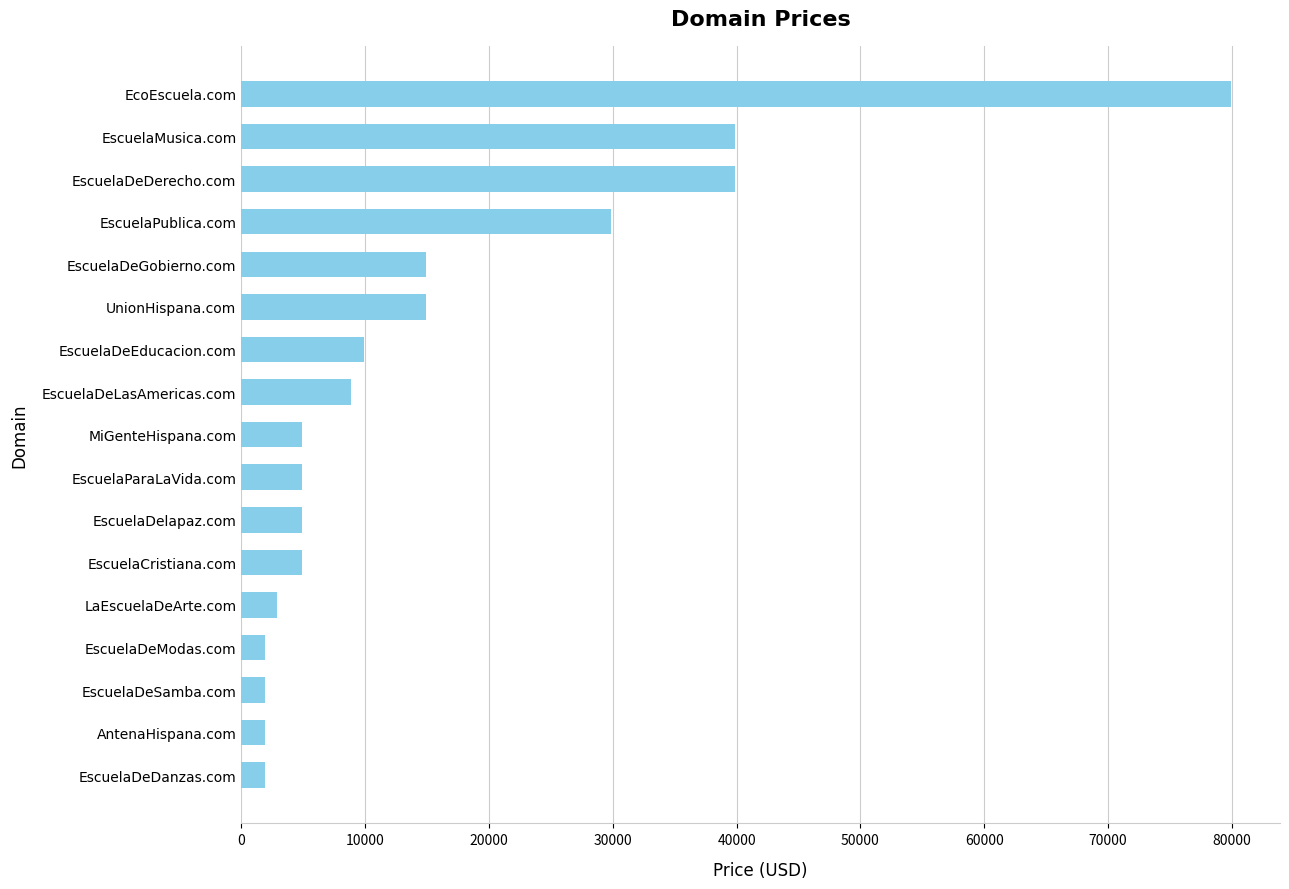

Is it true that the value at EscuelaDeModas.com is 1888?

True